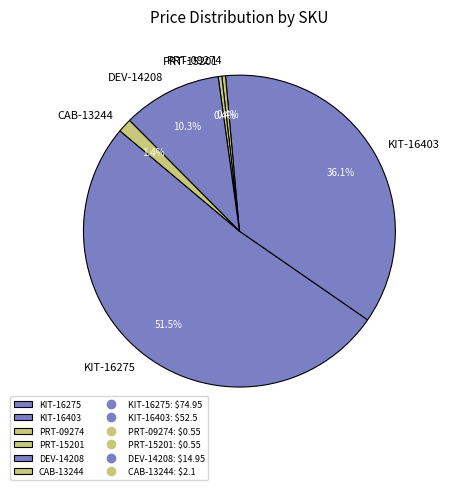

What is the majority slice?

KIT-16275